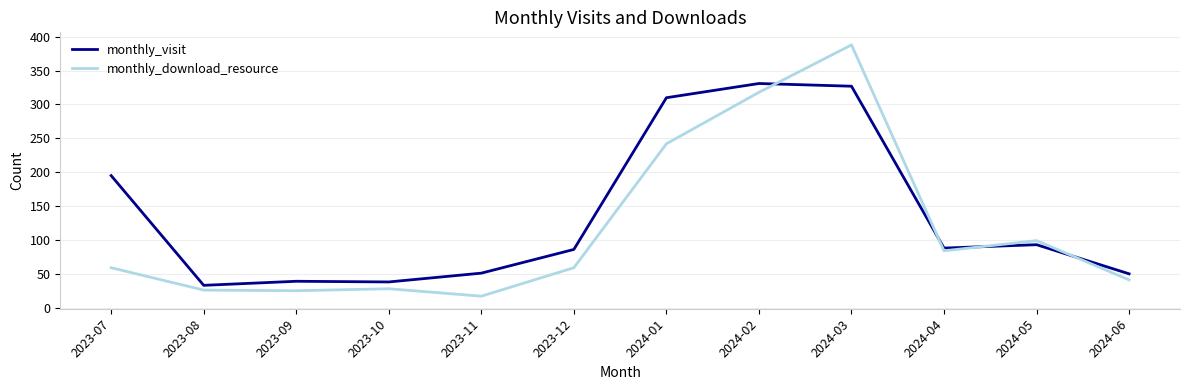

Does the chart have visible grid lines?

Yes